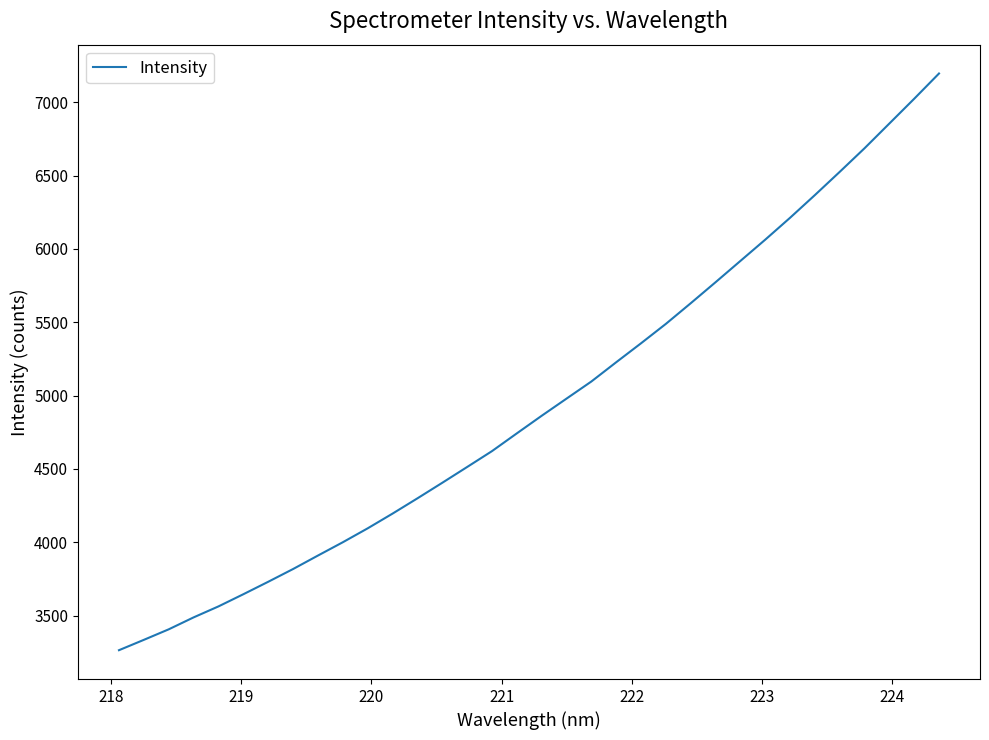

How many lines are shown in the chart?

1